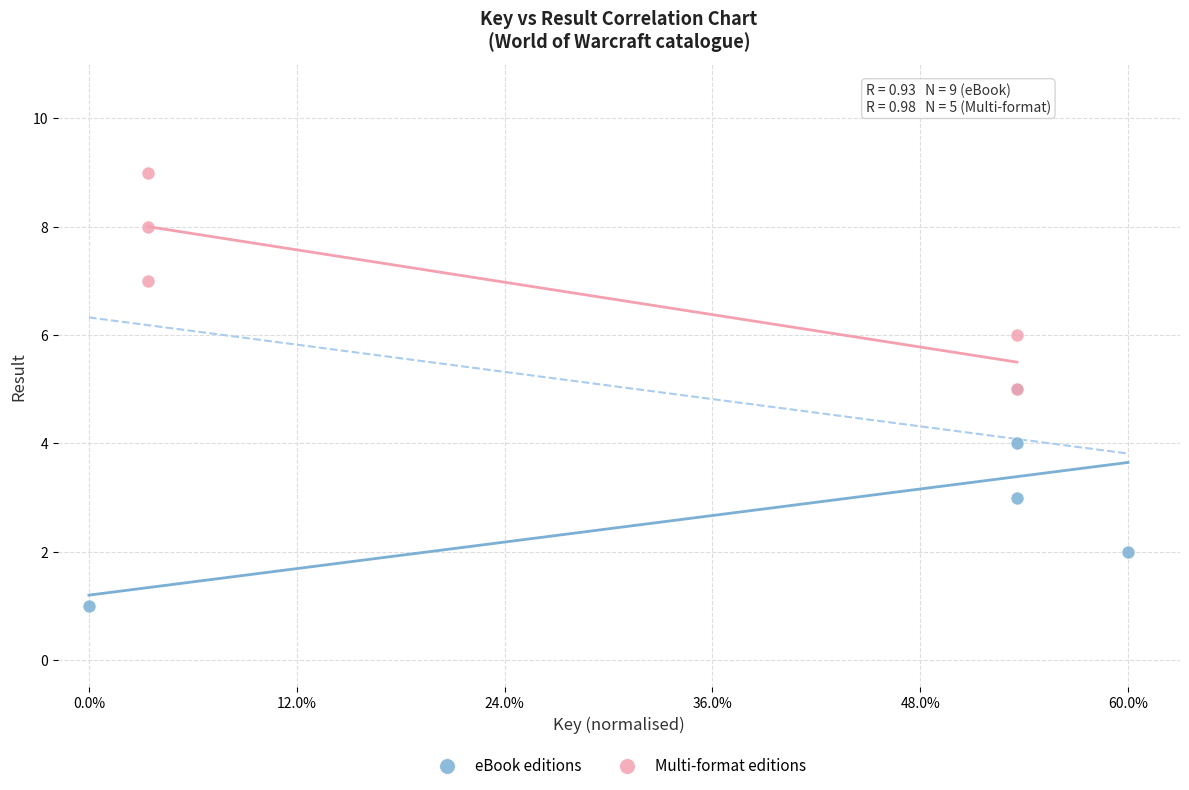

Which series contains the highest Y value?

Multi-format editions